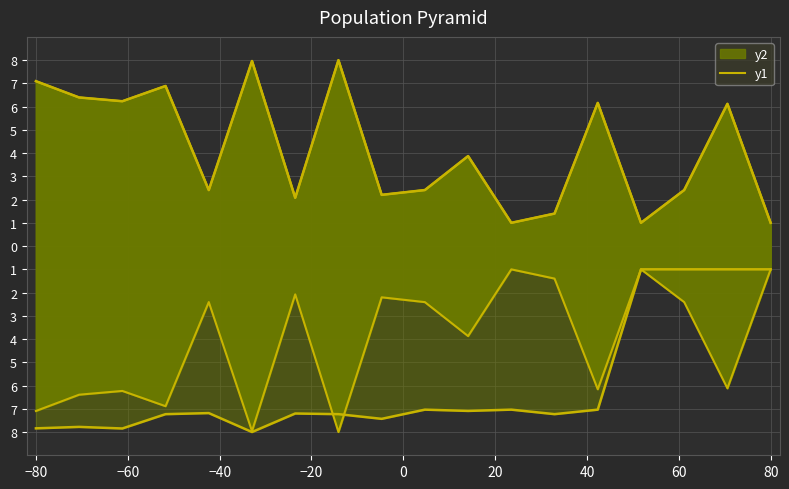

How many interior local peaks (higher than both neighbors) does the data have?

6